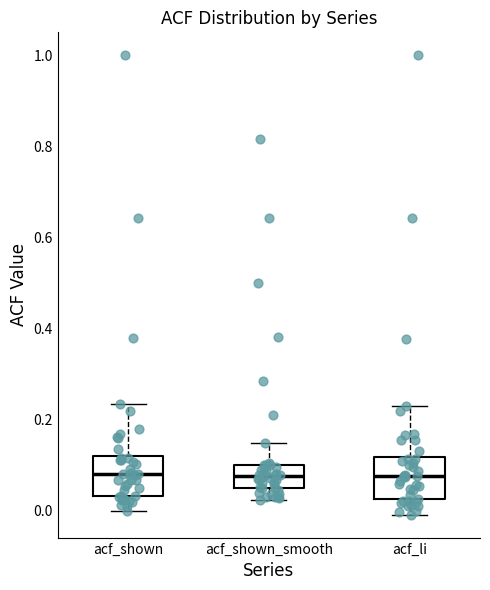

Where does the median line of the box for acf_shown_smooth sit on the y-axis? The values are not printed on the chart, so give them approximately, as read against the axis.

0.08